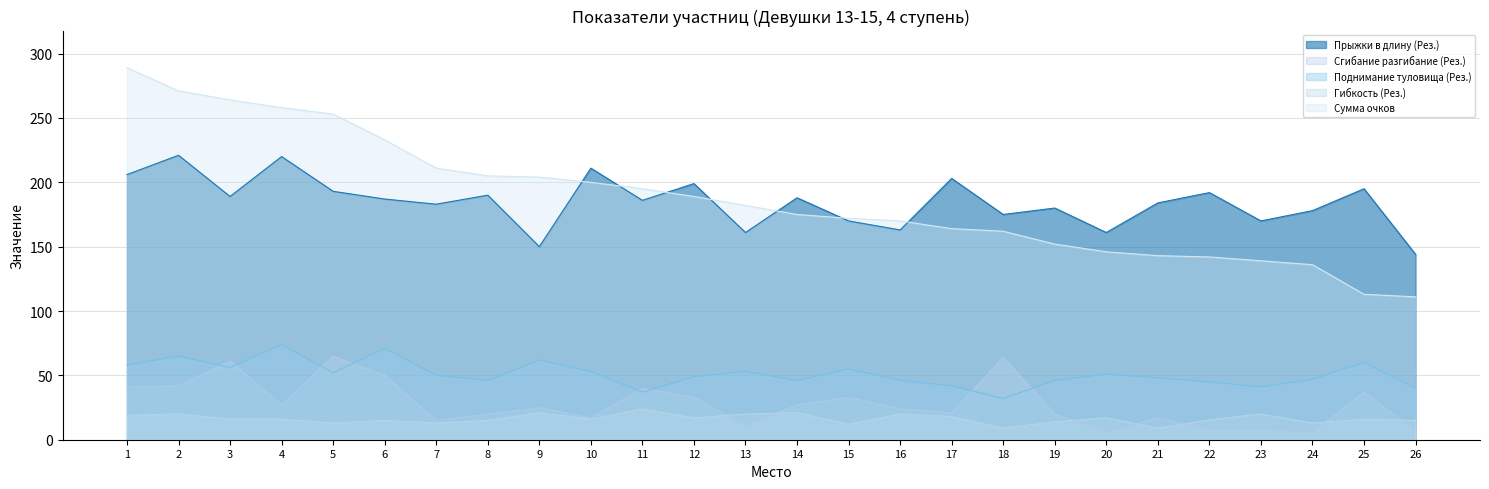

Is it true that Гибкость (Рез.) equals 22.1 at 8?

False